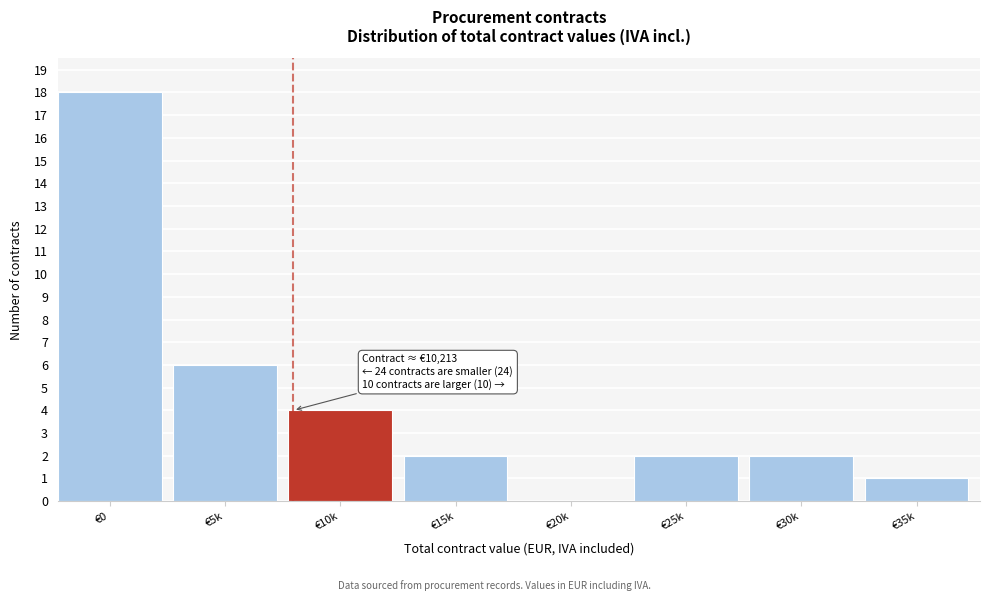

Reading left to right, what are all the values shown in this chart?

€0=18	€5k=6	€10k=4	€15k=2	€20k=0	€25k=2	€30k=2	€35k=1